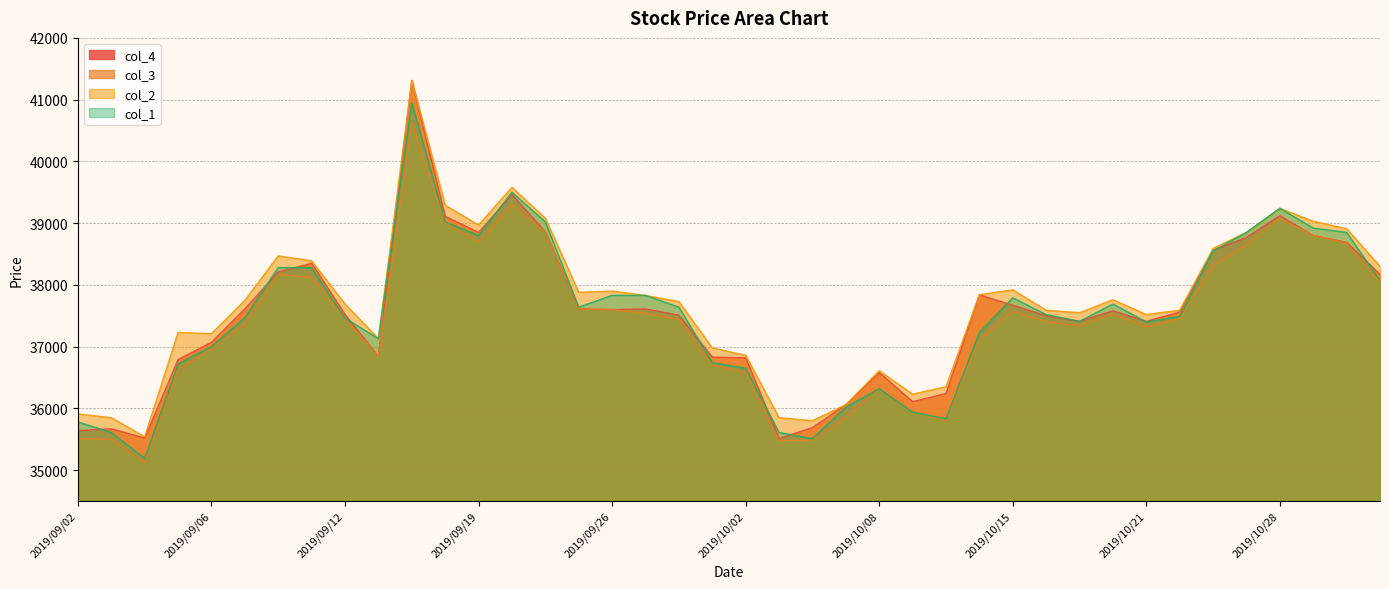

True or false: col_4 and col_2 intersect in this chart.

False